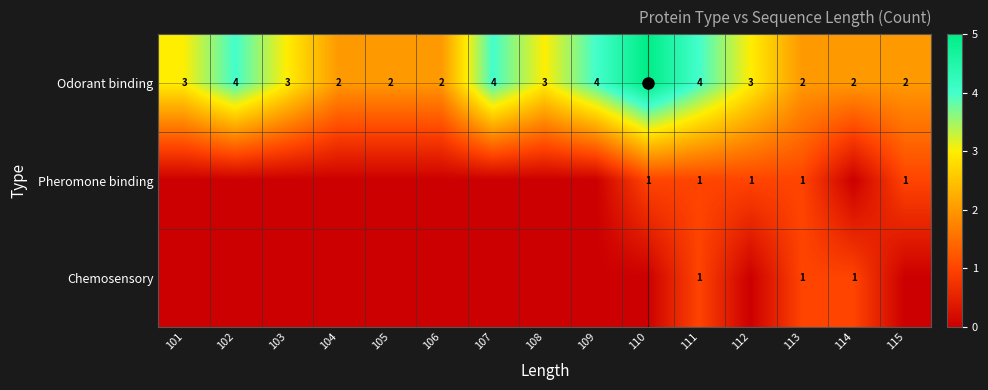

What is the difference between the maximum and minimum values in the Odorant binding series?

3